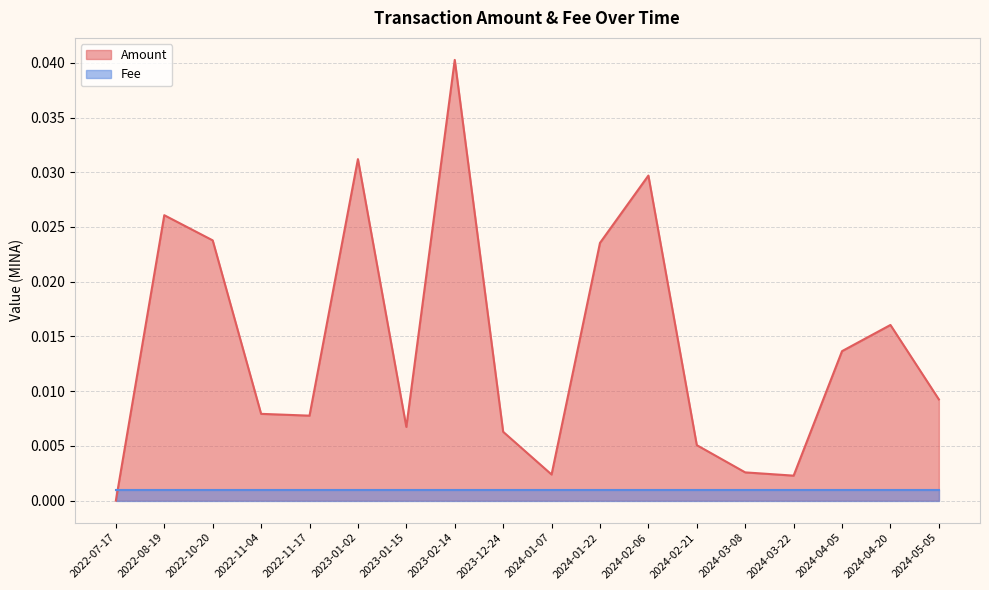

At which category does the data reach its first local peak?

2022-08-19